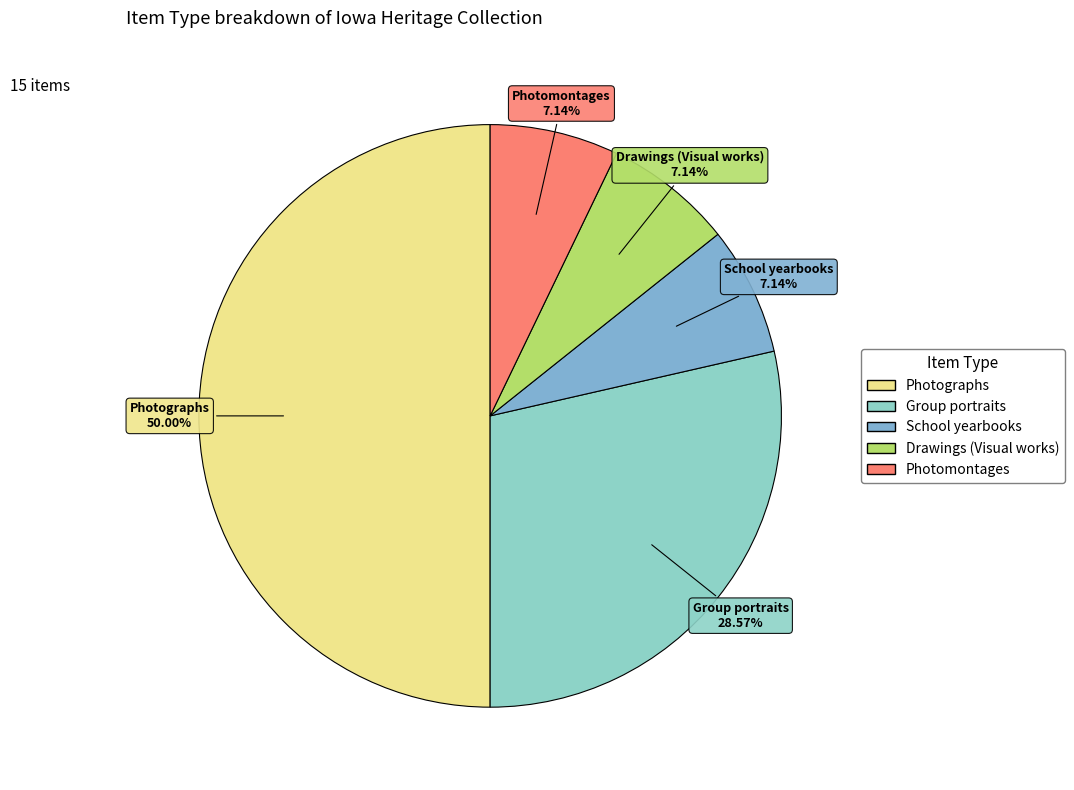

Do Group portraits and Photographs together represent more than half of the pie?

Yes